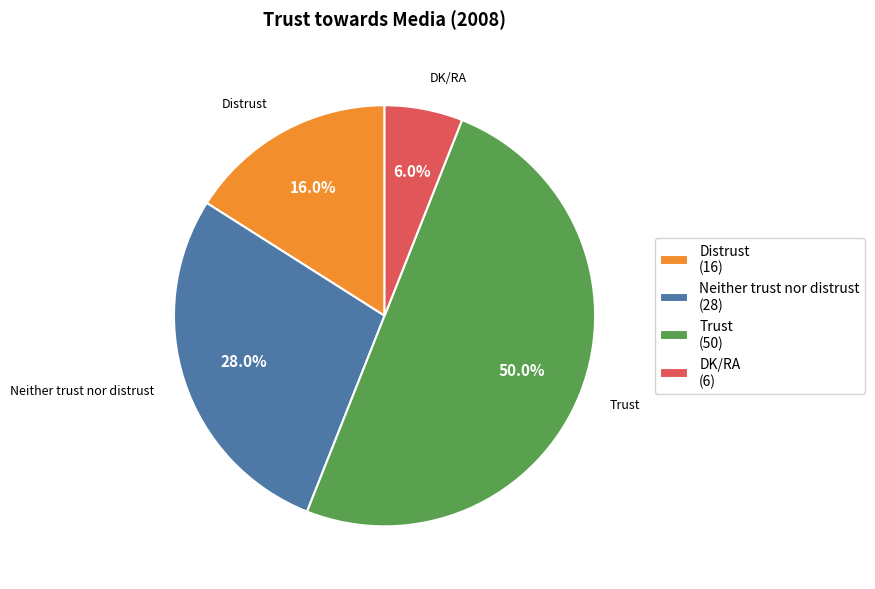

Which category has the smallest portion of the pie?

DK/RA